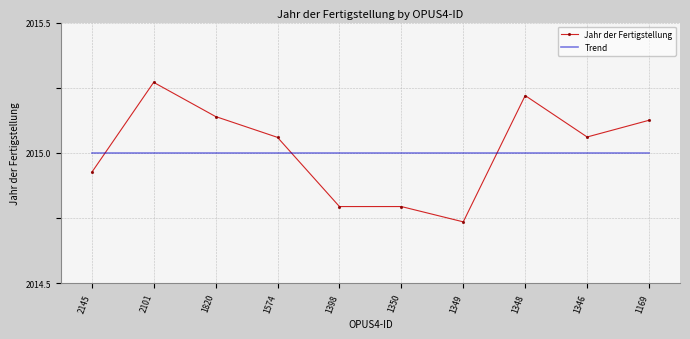

At which category is the sum across all series the highest?

2101